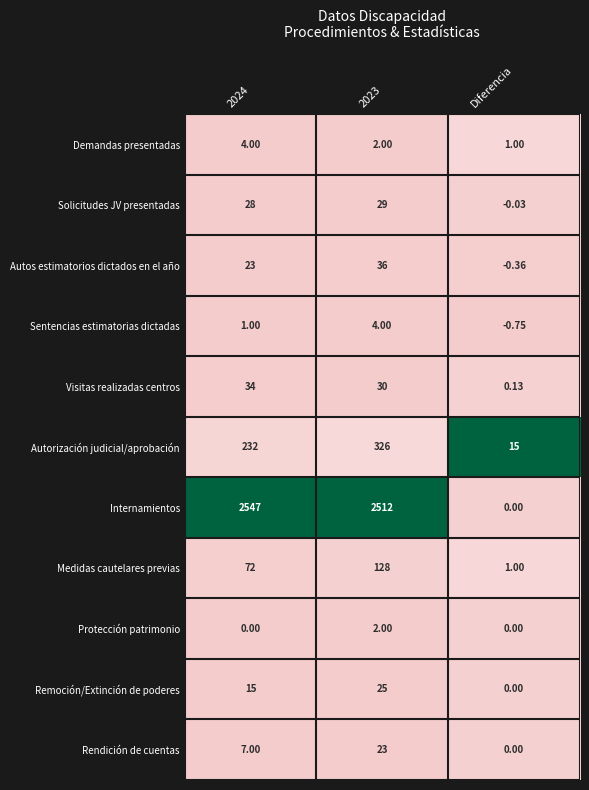

Which category has the lowest value across all series?

Diferencia